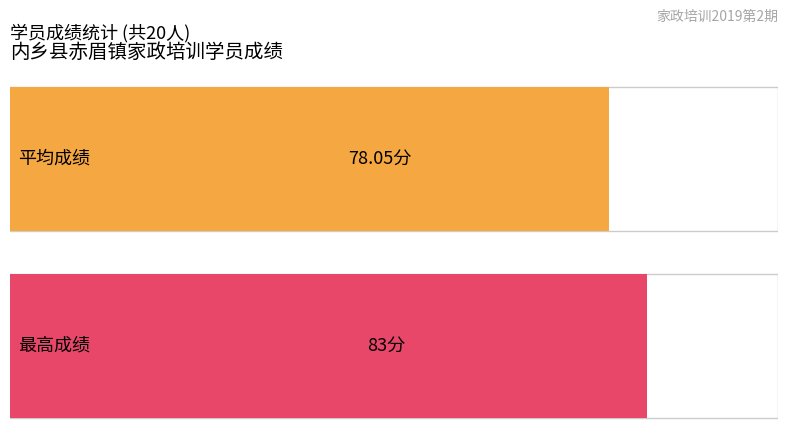

What is the average value?

78